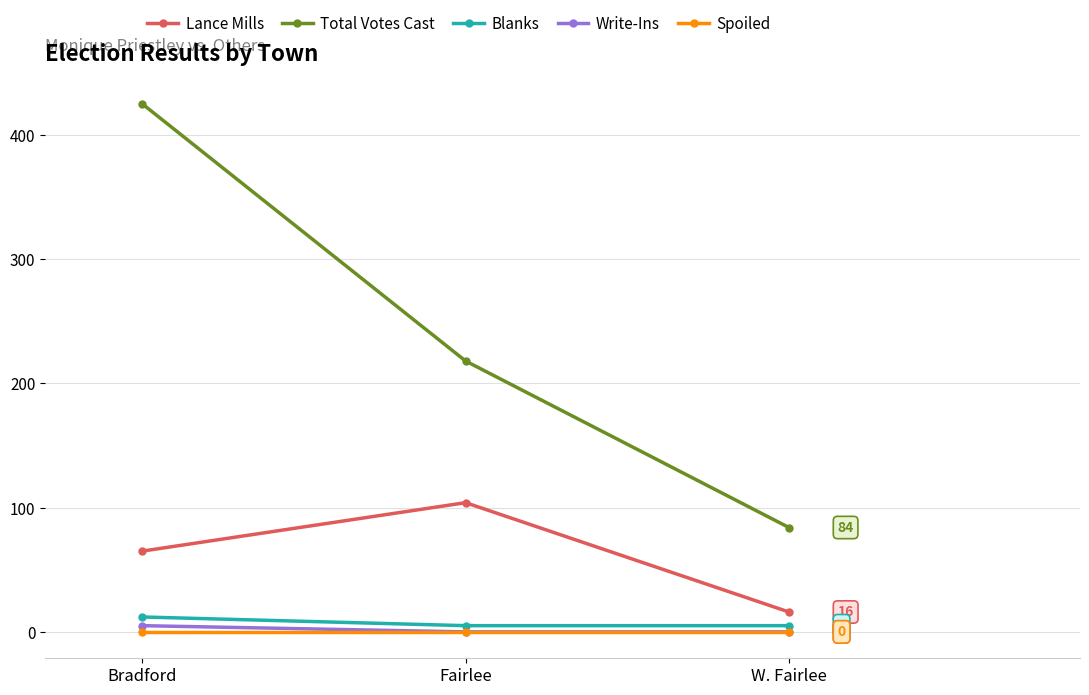

Does the chart have visible grid lines?

Yes